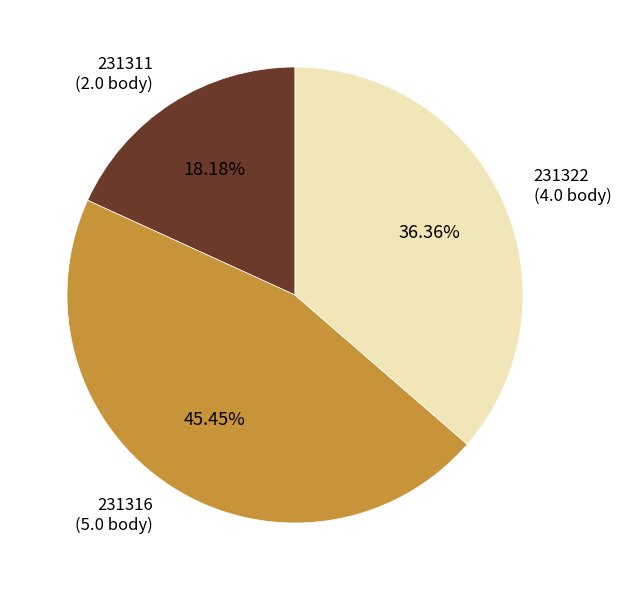

Count the number of slices in the pie.

3